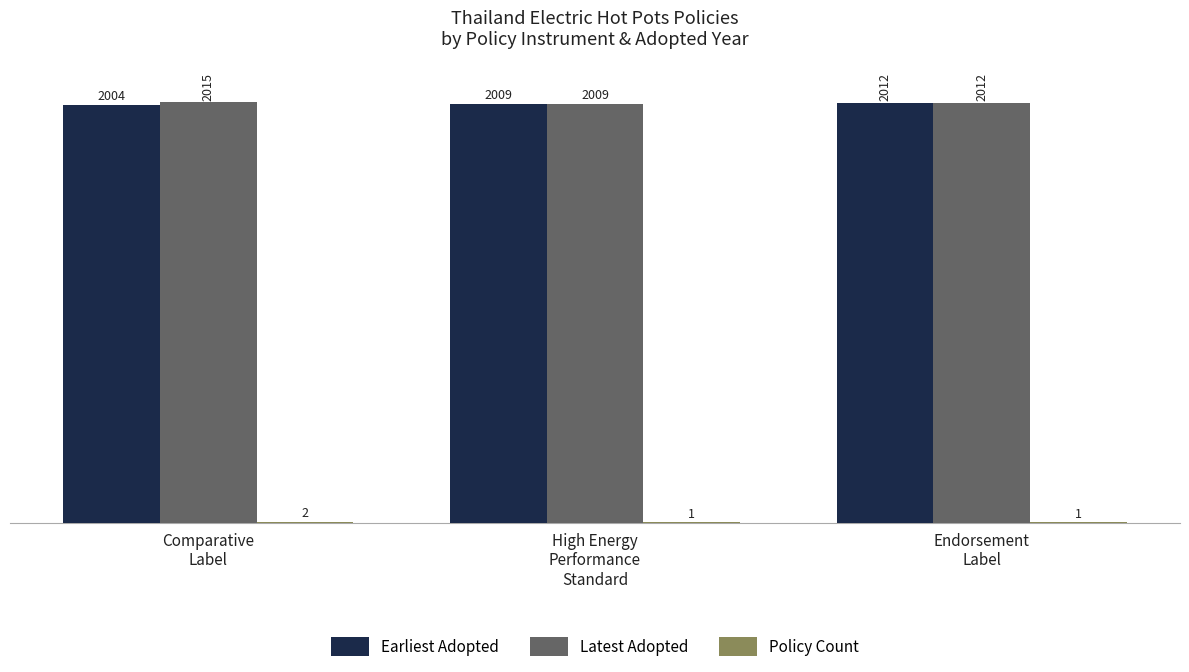

Which category has the highest value across all series?

Comparative
Label